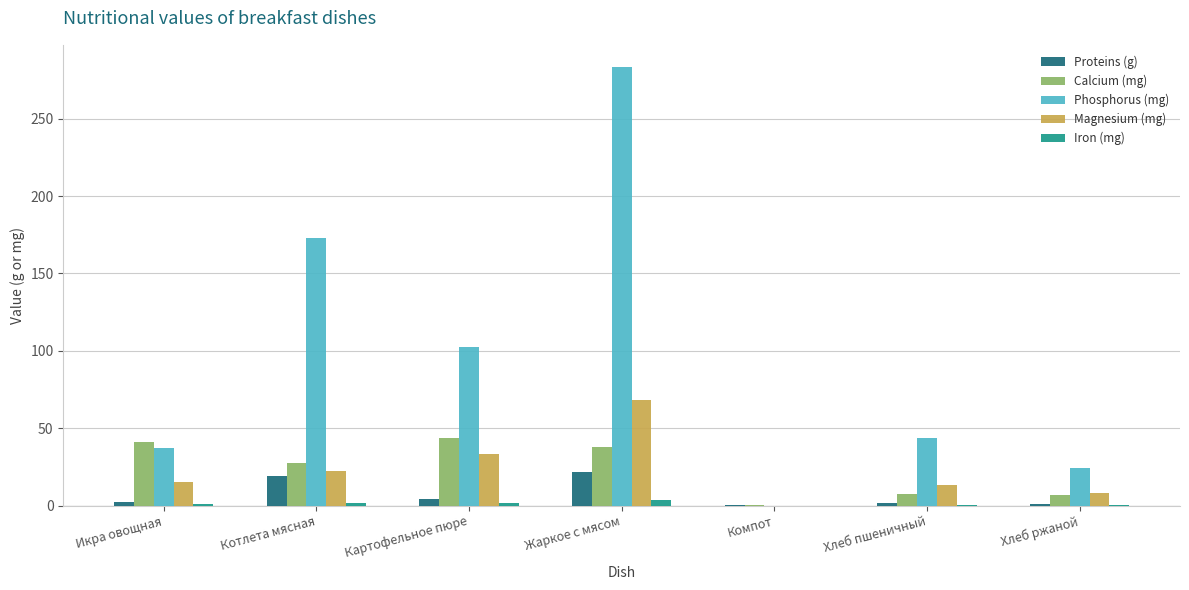

What is the sum of all Iron (mg) values?

8.7